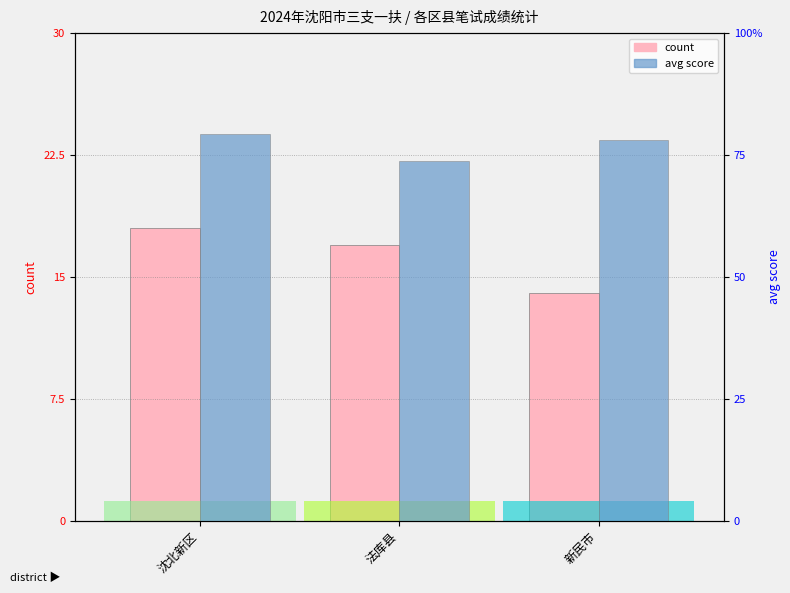

What is the average value of the count series?

16.3